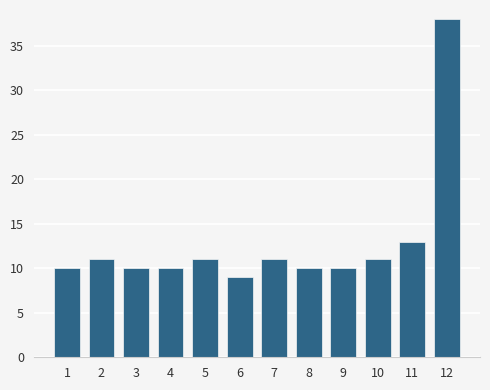

Reading left to right, what are all the values shown in this chart?

1=10	2=11	3=10	4=10	5=11	6=9	7=11	8=10	9=10	10=11	11=13	12=38